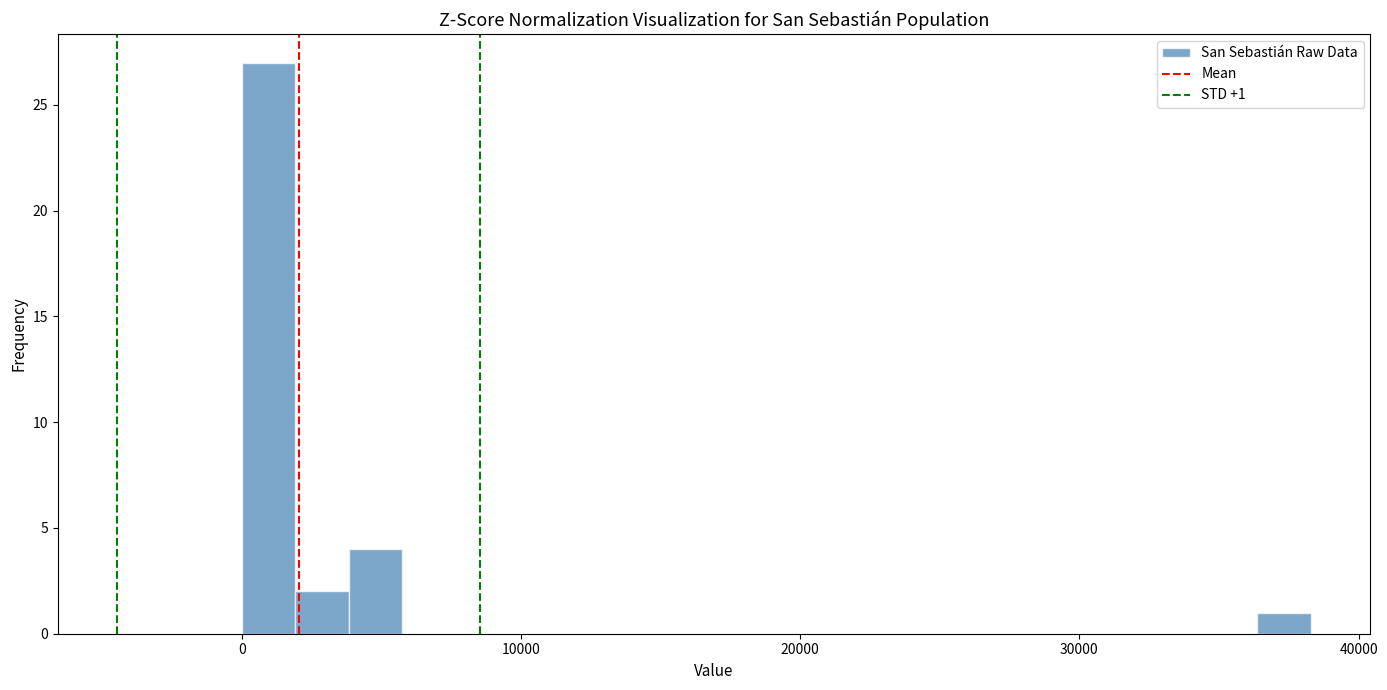

Around what value on the x-axis is the tallest bar? Give the approximate position of its centre, as read against the axis.

1000